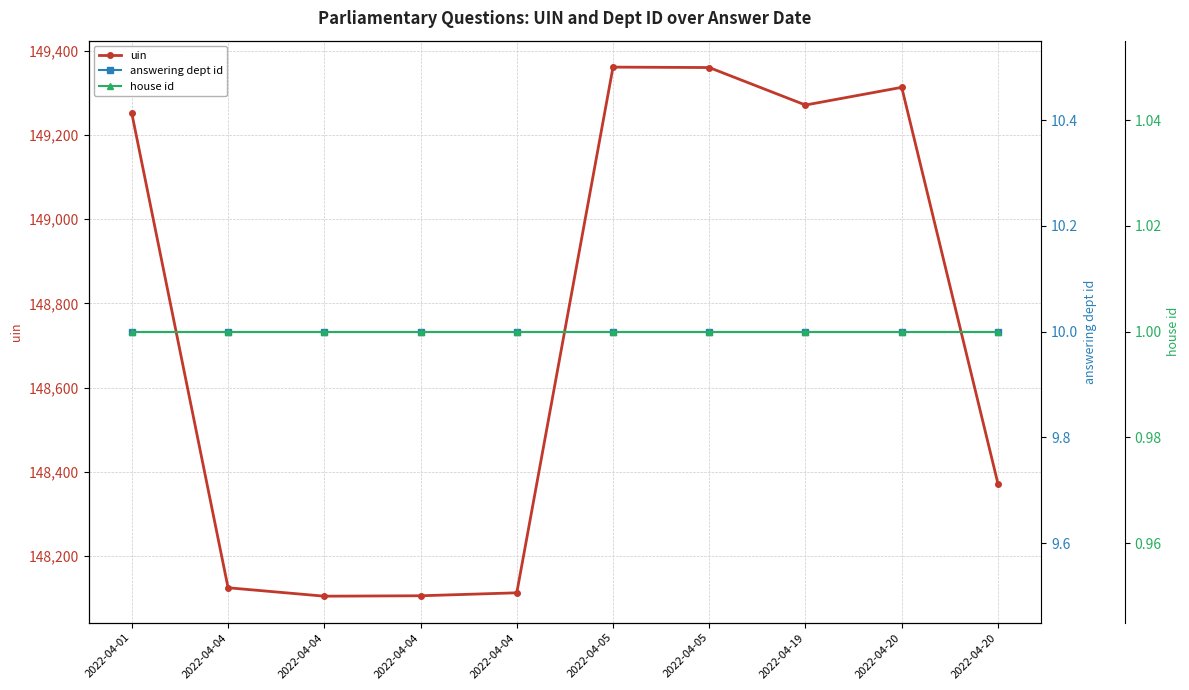

What is the spread (max minus min) of values at 2022-04-05?

149360